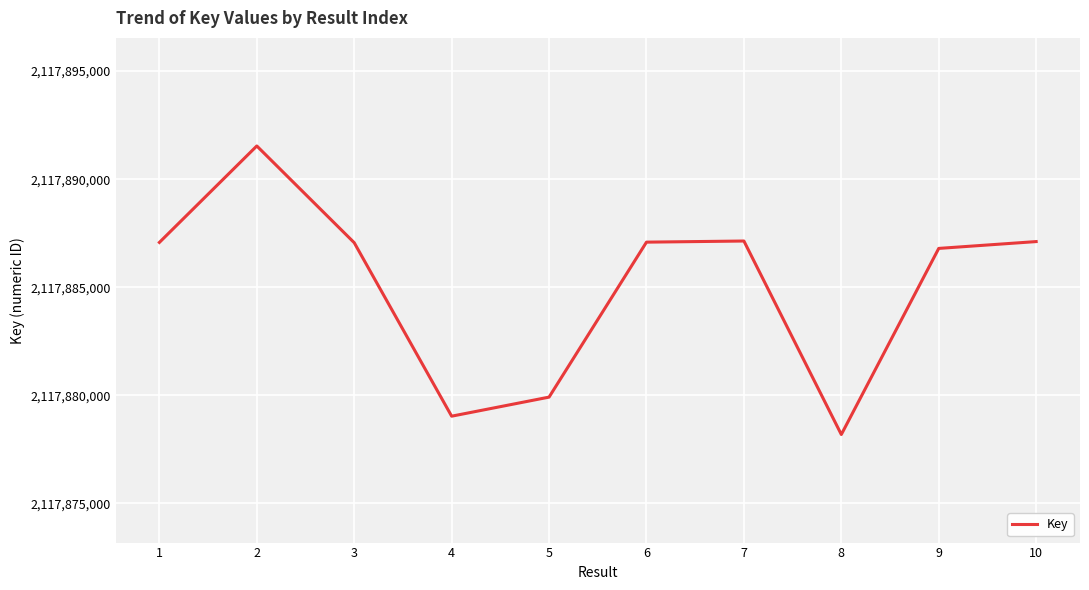

What is the maximum value shown in the chart?

2117891536